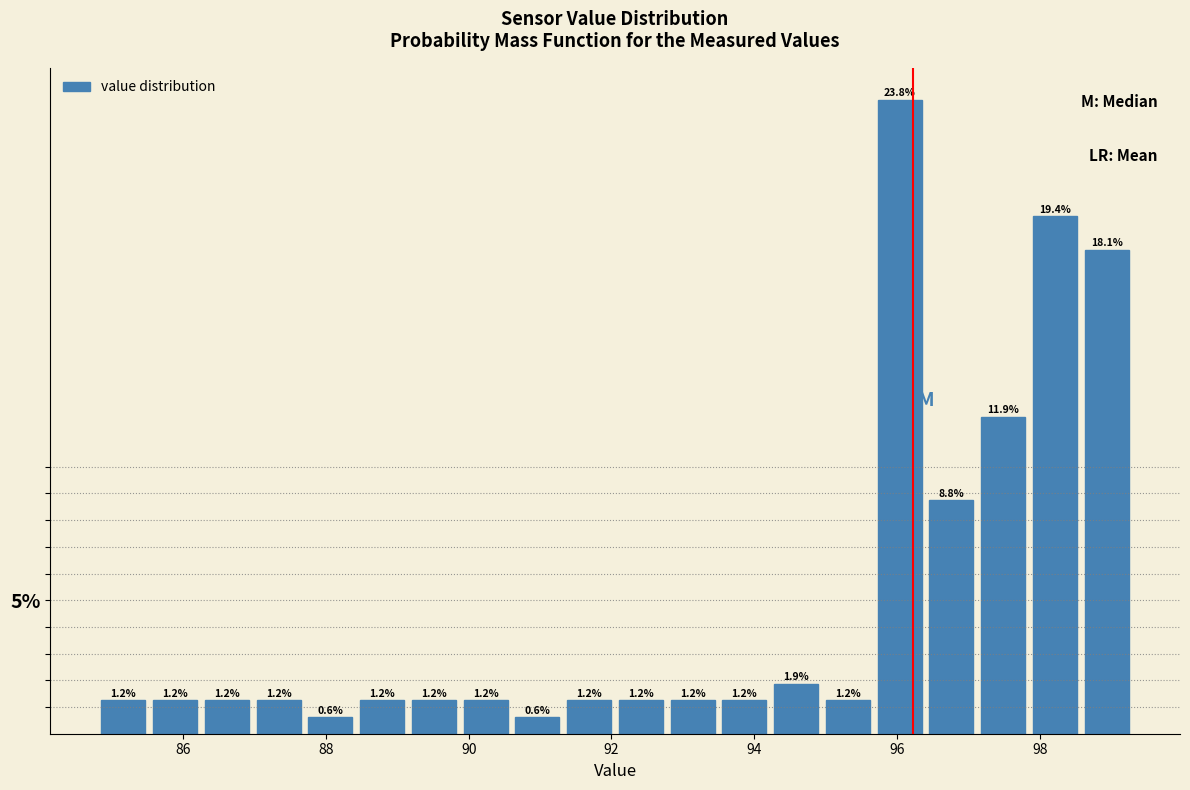

Read against the x-axis, roughly where is the centre of the tallest bar?

96.0